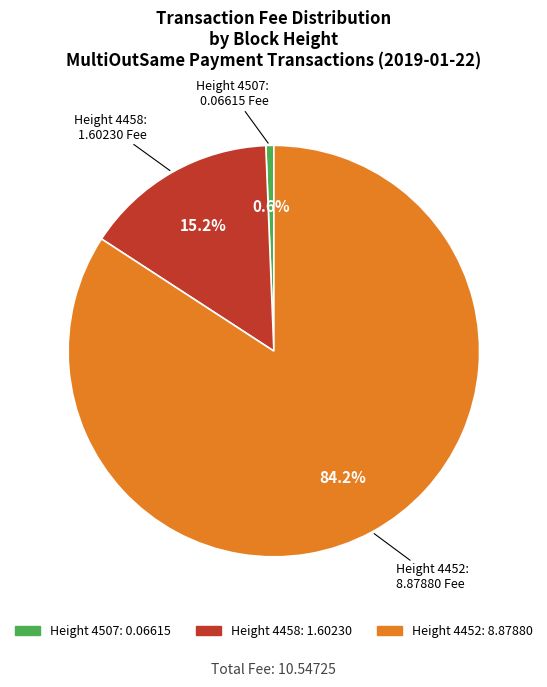

Which slice is the smallest?

Height 4507